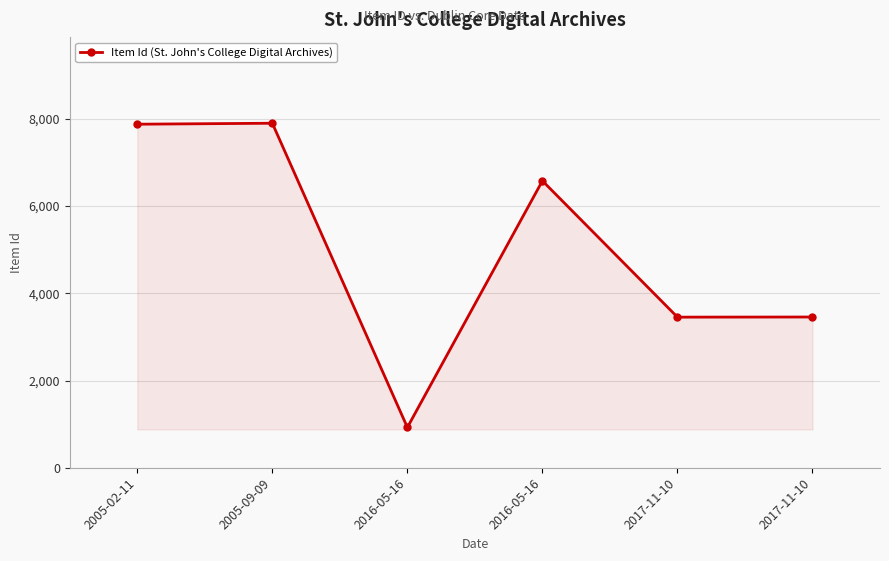

How many series are shown in this chart?

1